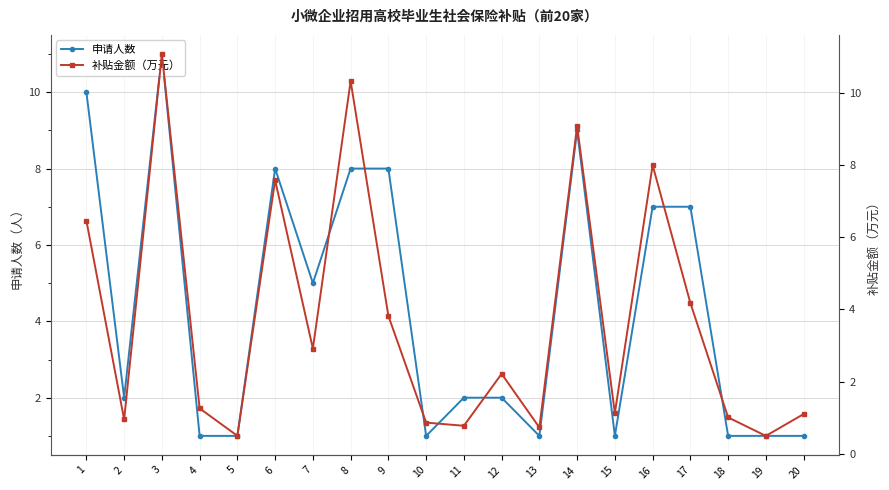

At how many categories does at least one series exceed 2?

10